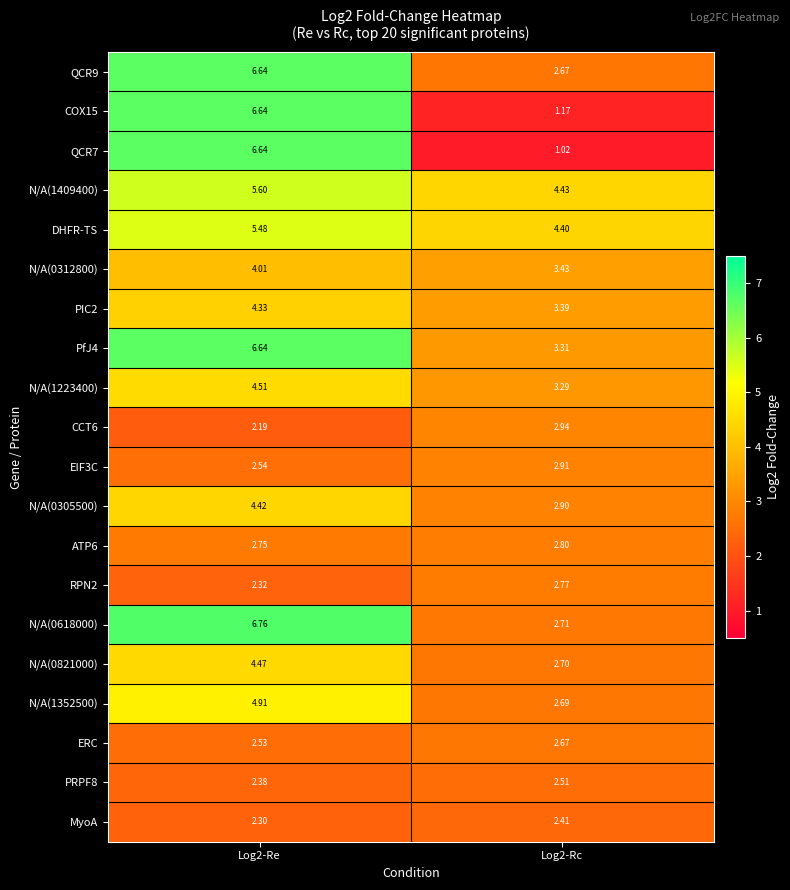

Is the value of DHFR-TS at Log2-Rc greater than the value of N/A(0618000) at Log2-Re?

No